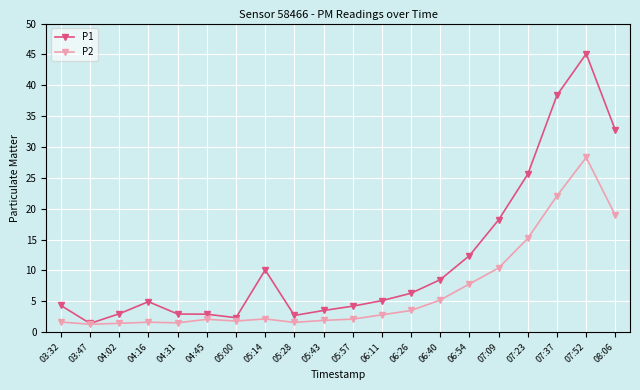

Does the chart display data point markers on the line(s)?

Yes